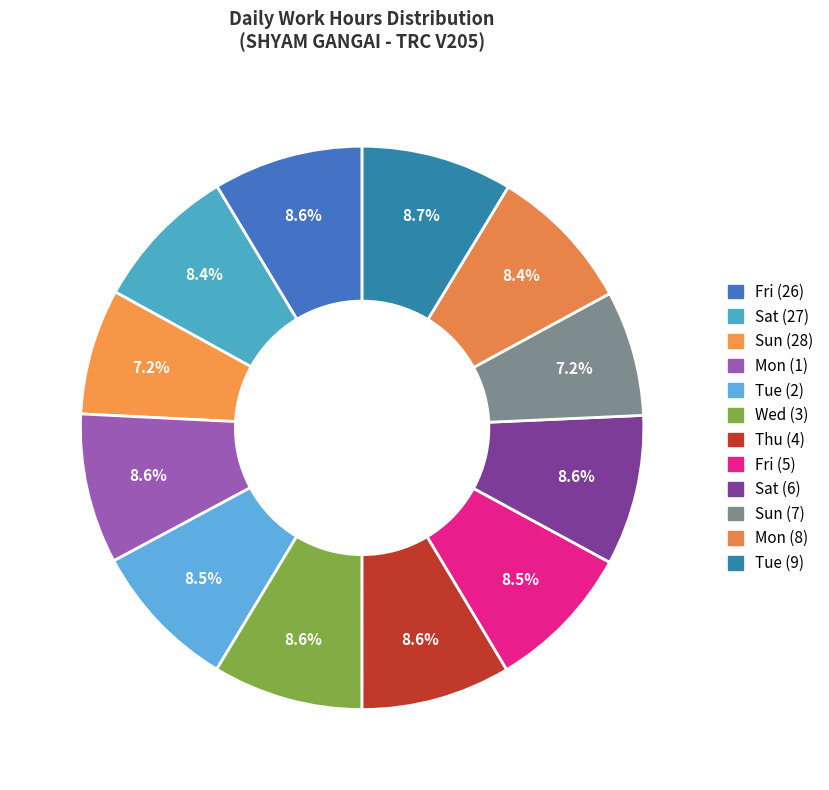

To the nearest percent, what is the difference between the Sun (28) and Sat (27) slice percentages?

1%